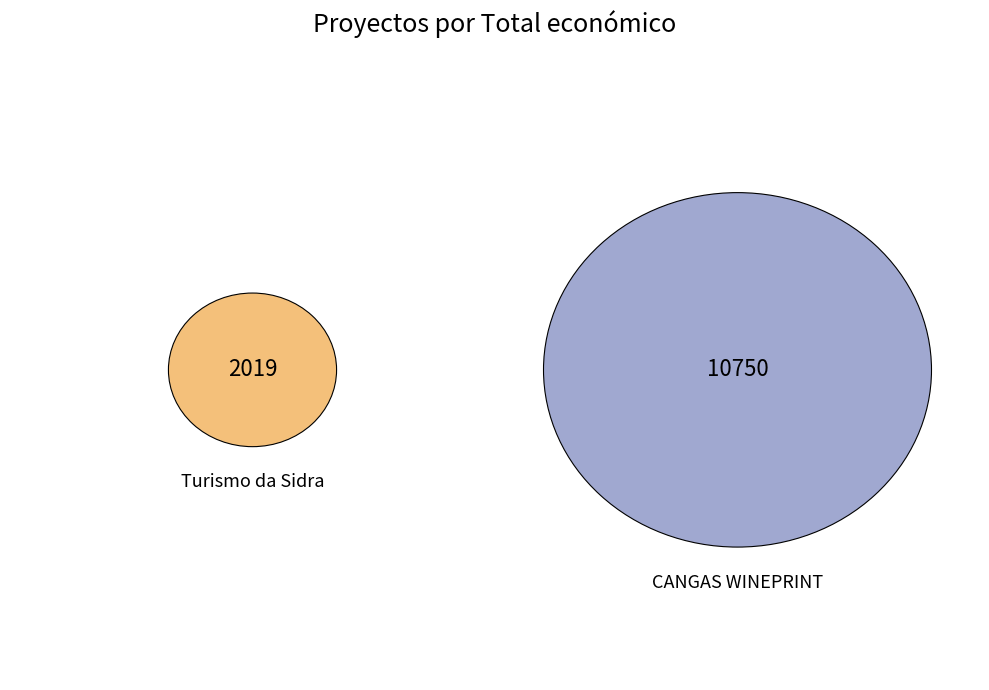

What percentage is the Grupo Operativo CANGAS WINEPRINT slice, to the nearest percent?

84%